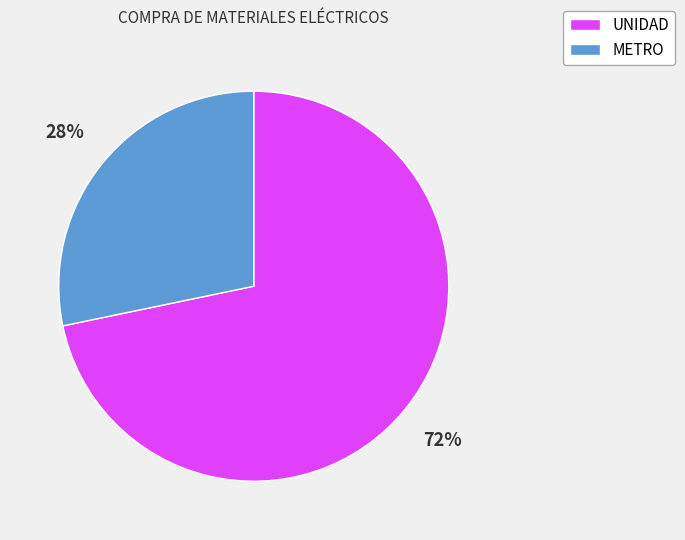

Is there a majority slice in this chart?

Yes